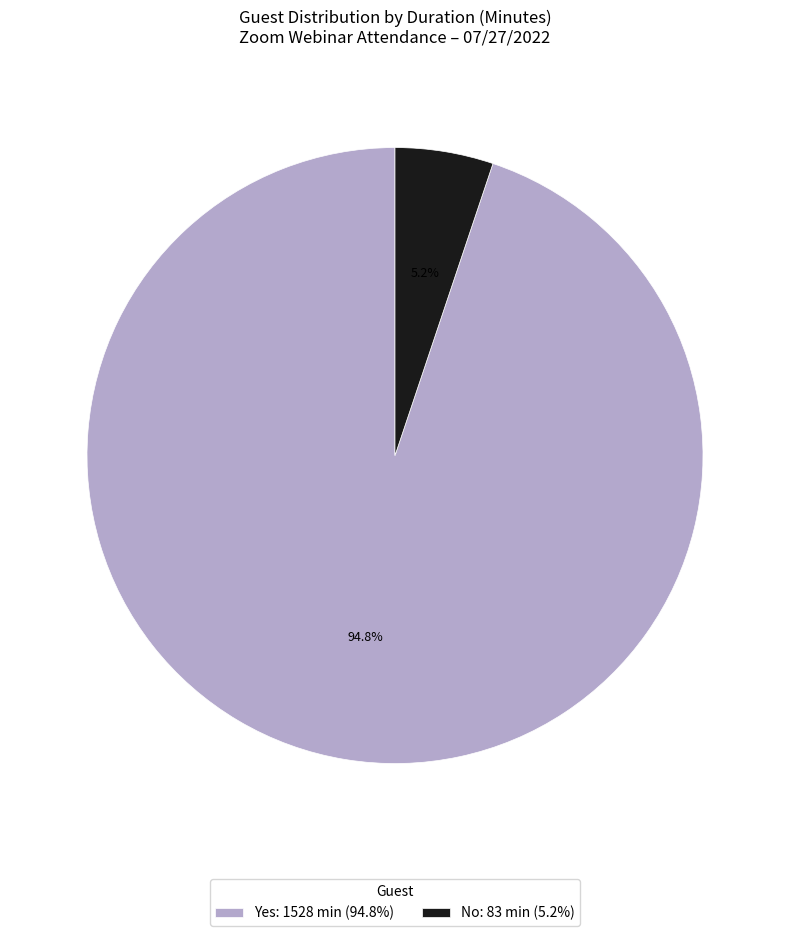

What percentage is NOT represented by No: 83 min (5.2%)?

94.8%